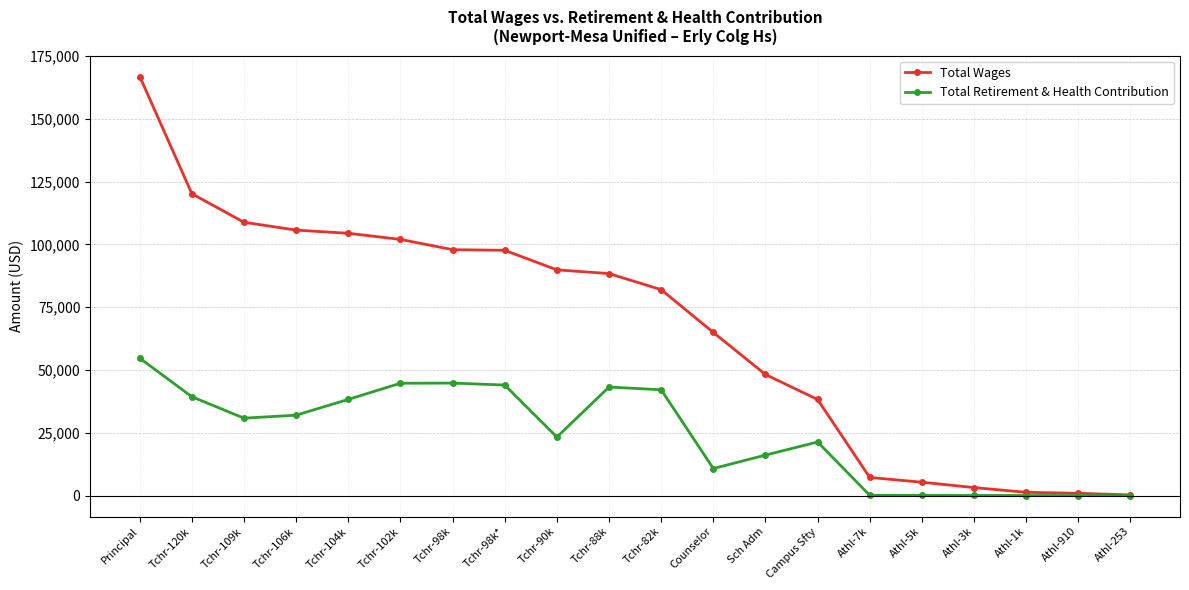

Which series has the widest spread of values?

Total Wages